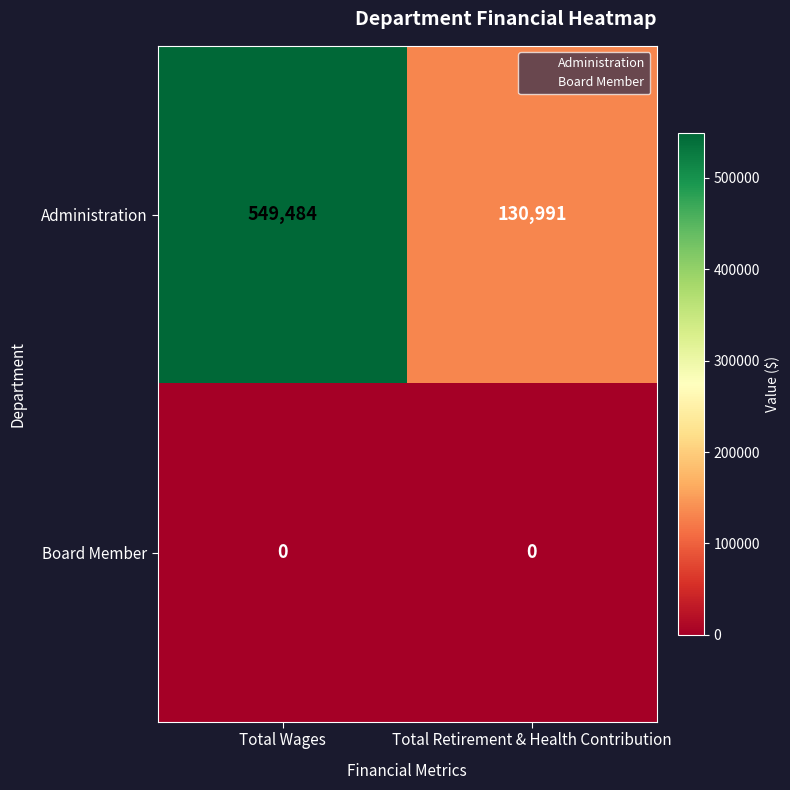

Is it true that Board Member equals 0 at Total Retirement & Health Contribution?

True